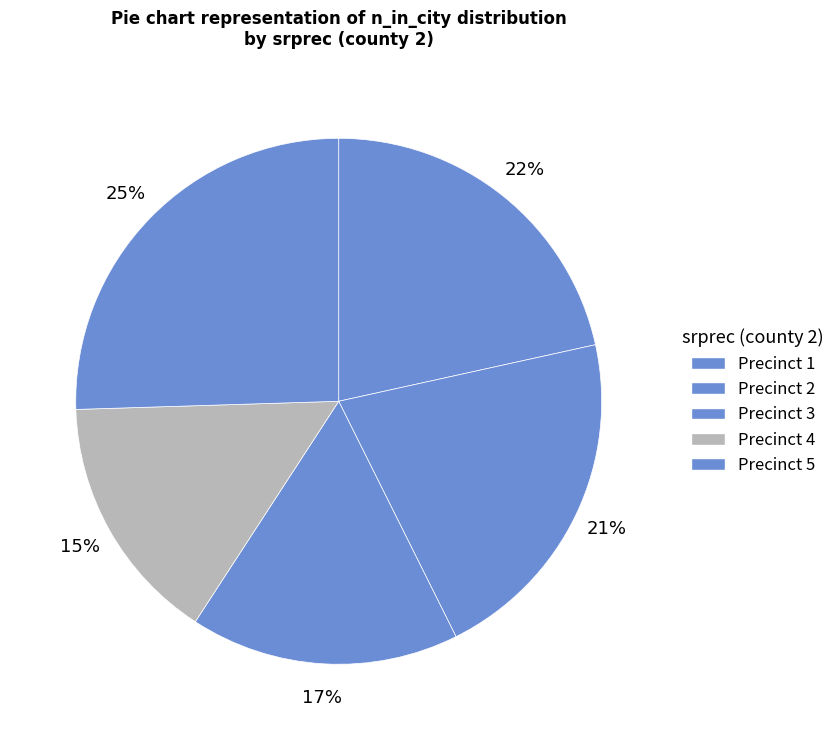

Is there any slice that represents more than half of the pie?

No